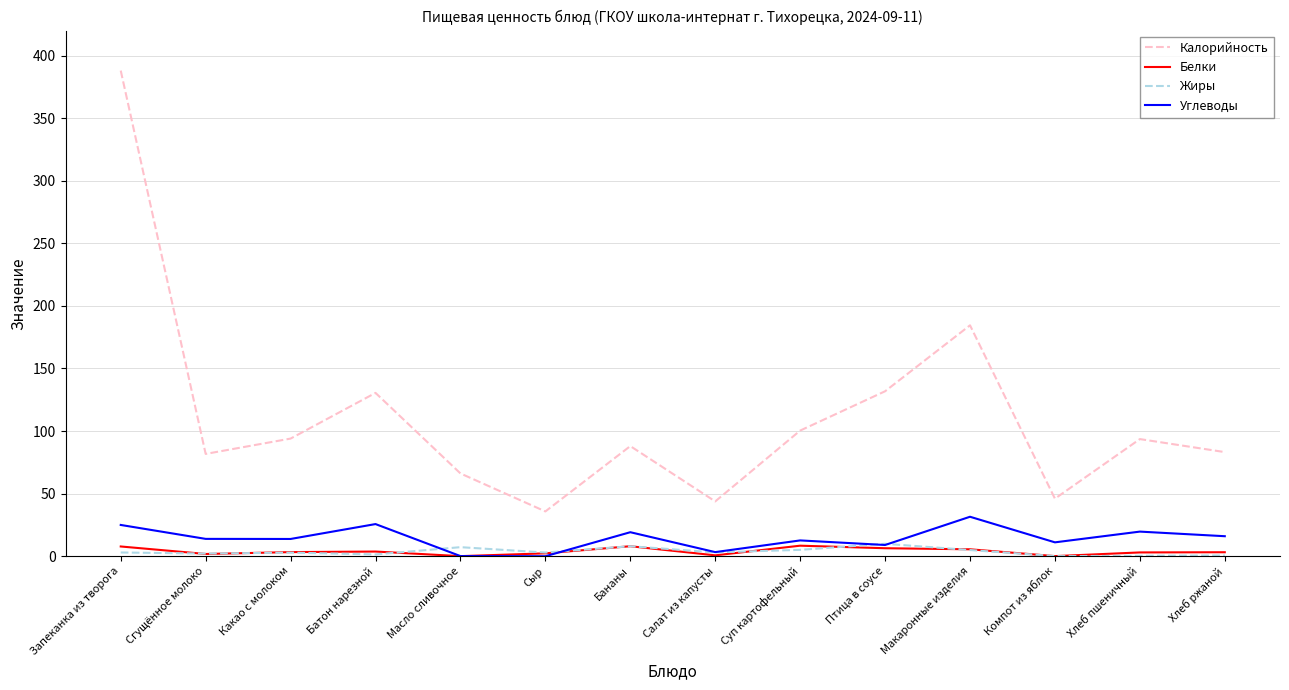

At how many categories does at least one series exceed 376?

1